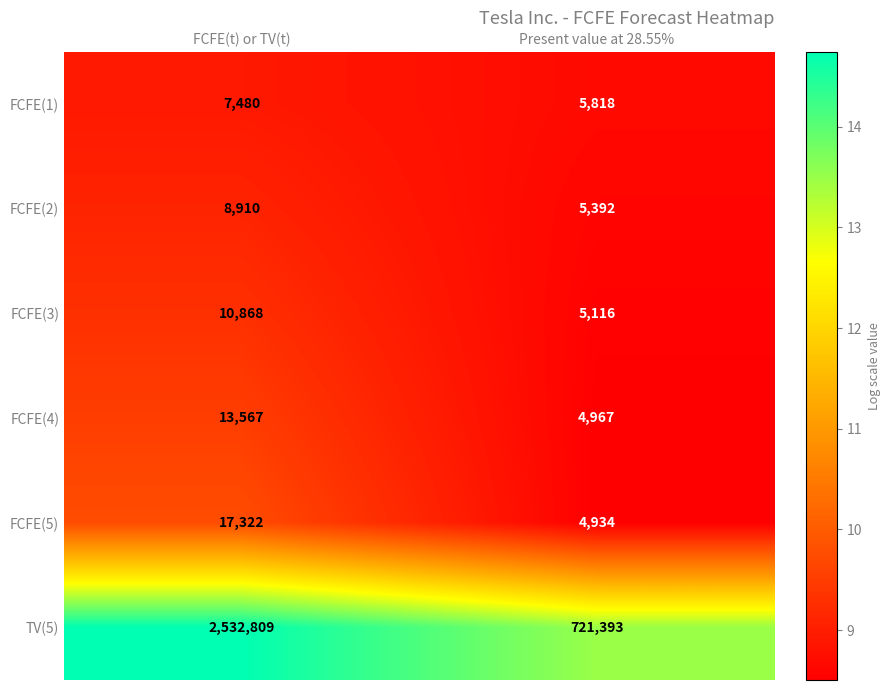

What is the difference between the highest and lowest values at Present value at 28.55%?

716459